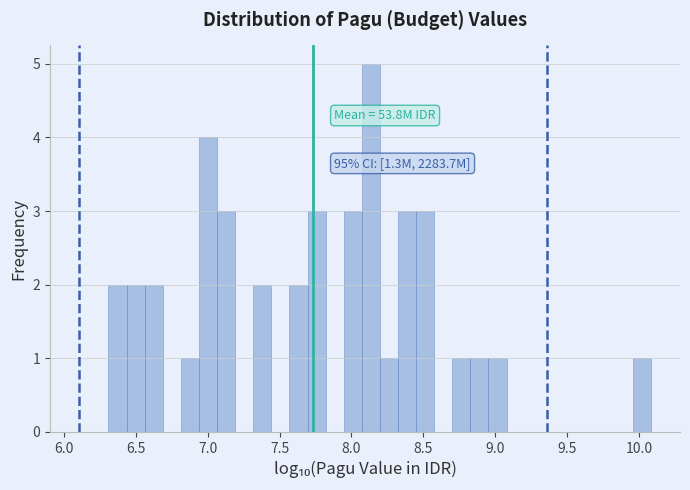

Around what value on the x-axis is the tallest bar? Give the approximate position of its centre, as read against the axis.

8.15